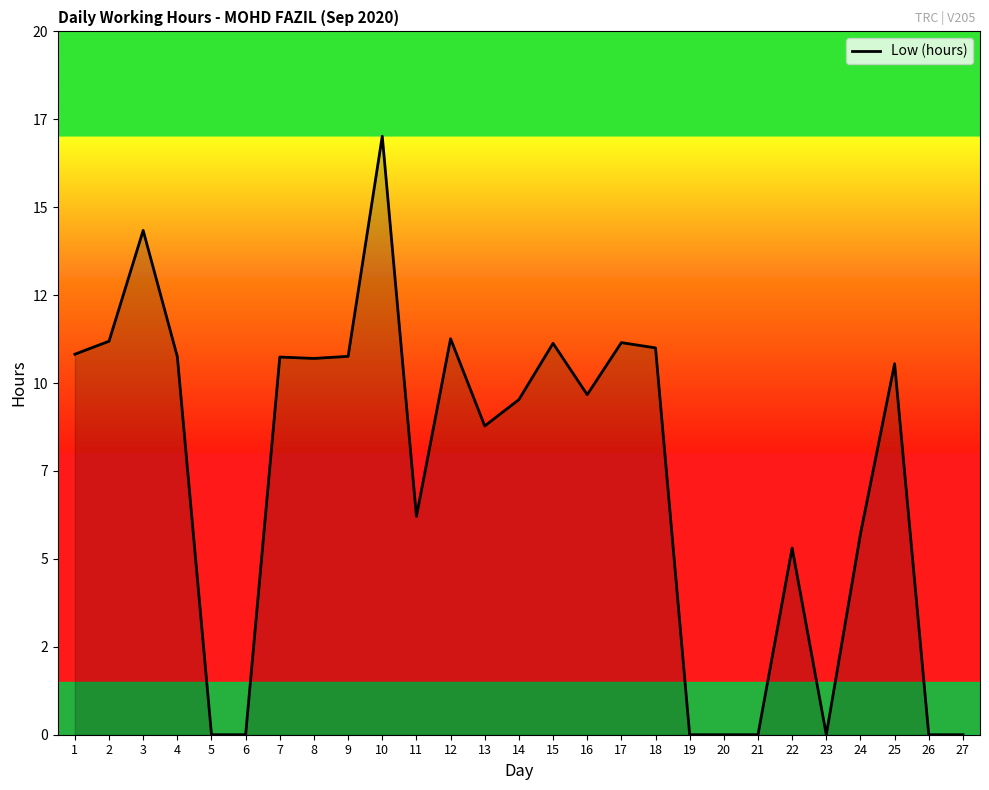

What is the difference between the values at 3 and 22?

9.0